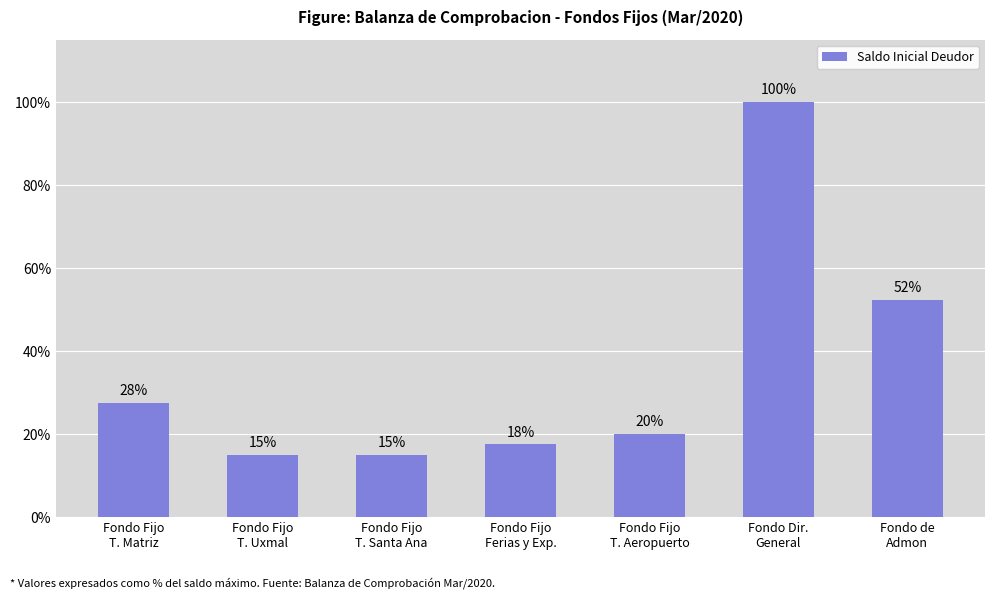

What is the approximate value at Fondo Dir.
General?

100.0